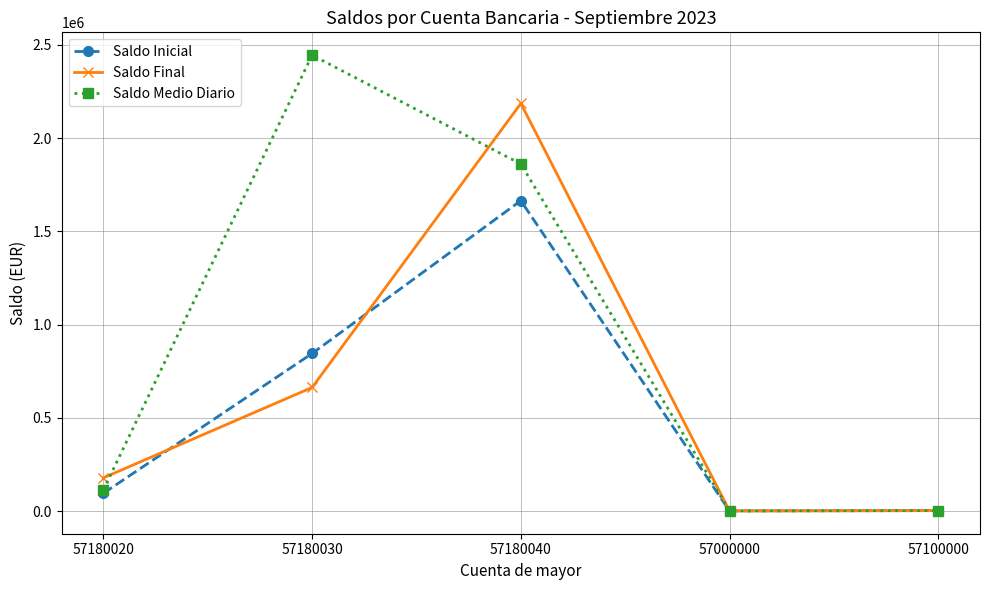

The value of Saldo Final at 57180030 is 663009.9. True or false?

True